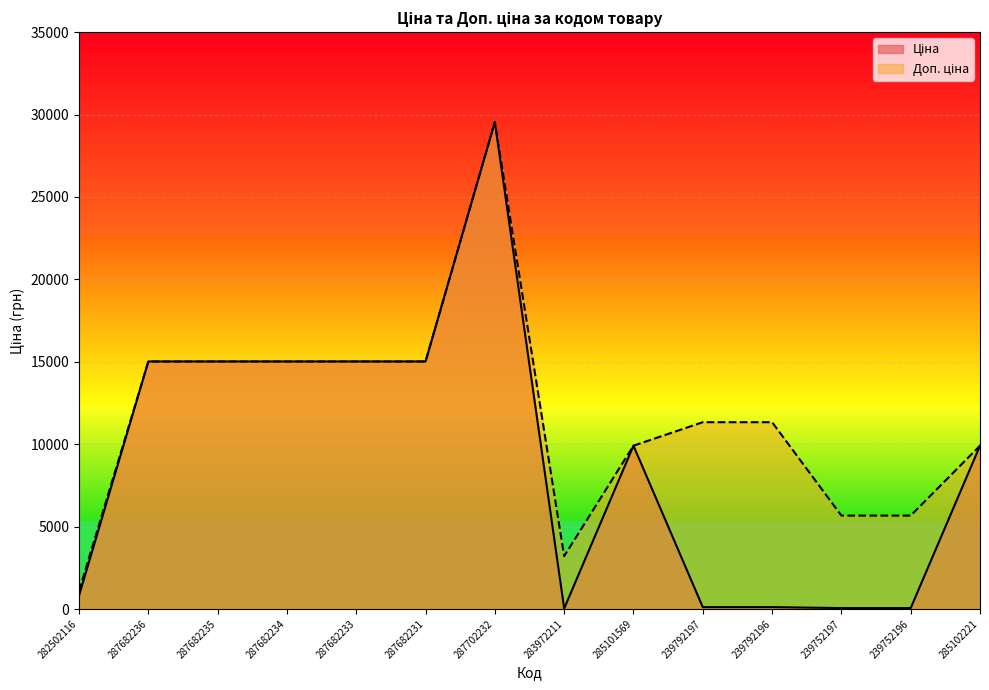

Reading left to right, extract all data points from this chart.

Ціна: 813.0	15019.2	15019.2	15019.2	15019.2	15019.2	29548.9	32.0	9908.5	113.3	113.3	56.7	56.7	9908.5
Доп. ціна: 1101.8	15019.2	15019.2	15019.2	15019.2	15019.2	29548.9	3205.0	9908.5	11334.0	11334.0	5667.0	5667.0	9908.5